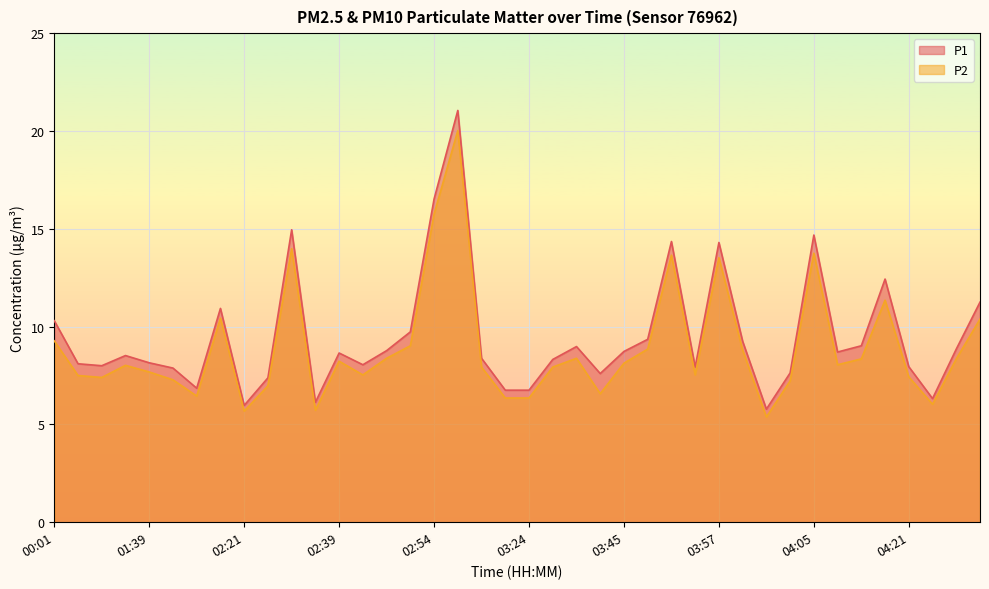

Is it true that P1 equals 8.7 at 03:45?

True